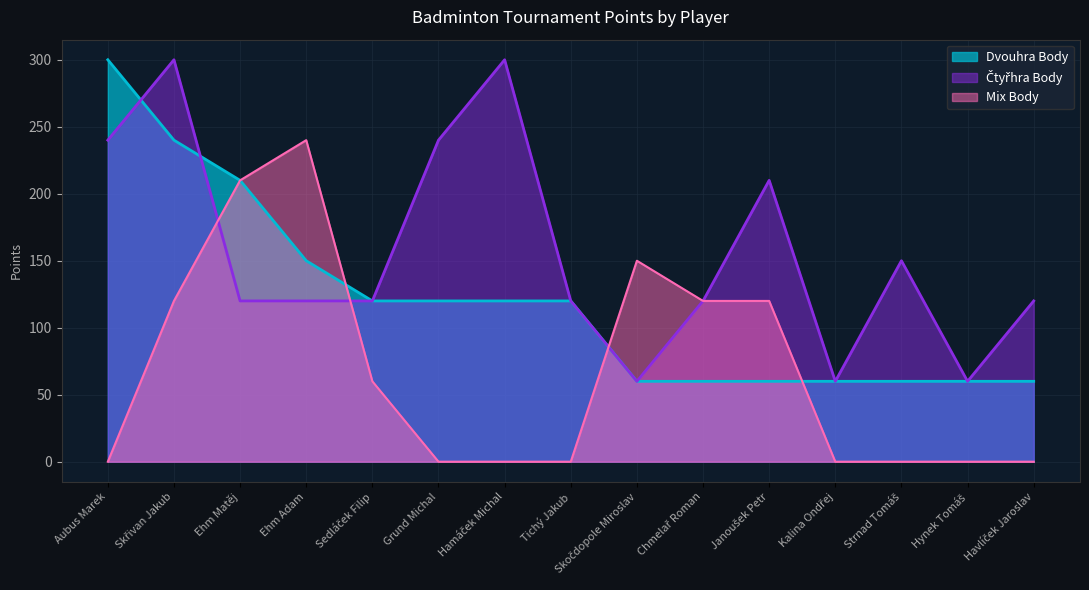

What is the average value of the Mix Body series?

68